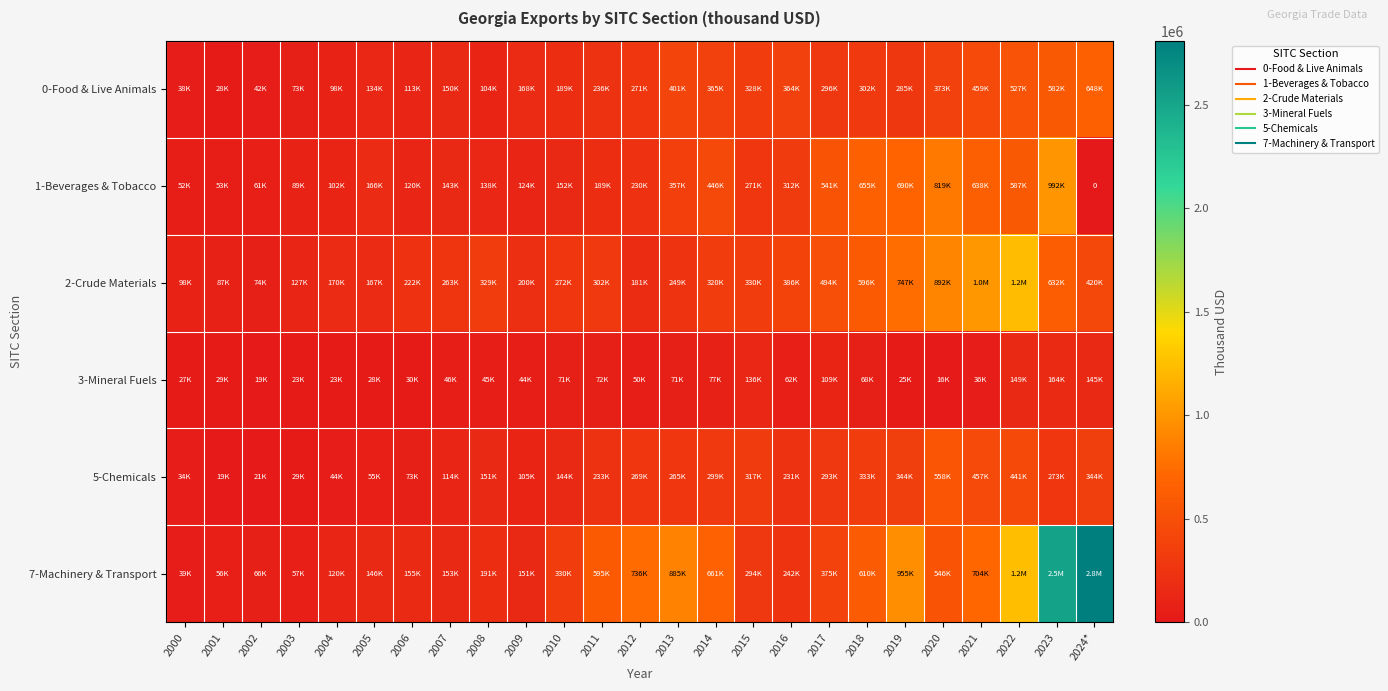

Rank the series by their maximum value, from lowest to highest.

3-Mineral Fuels, 5-Chemicals, 0-Food & Live Animals, 1-Beverages & Tobacco, 2-Crude Materials, 7-Machinery & Transport